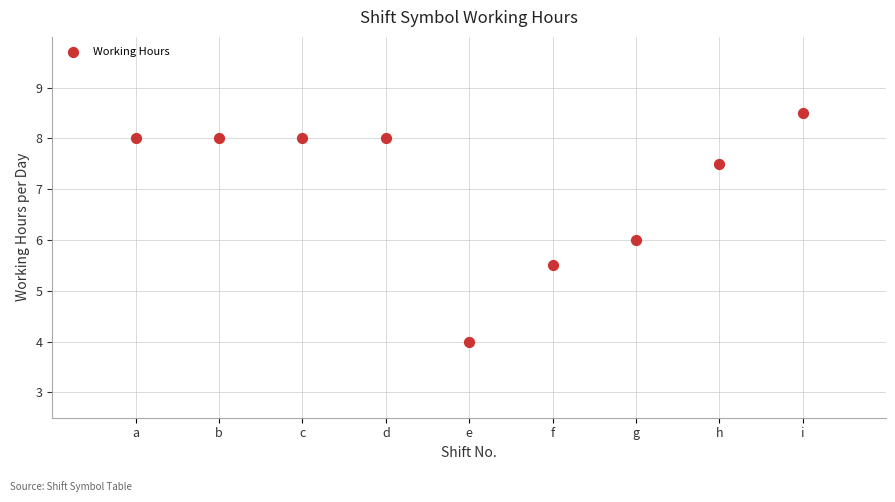

What is the average Y value?

7.1